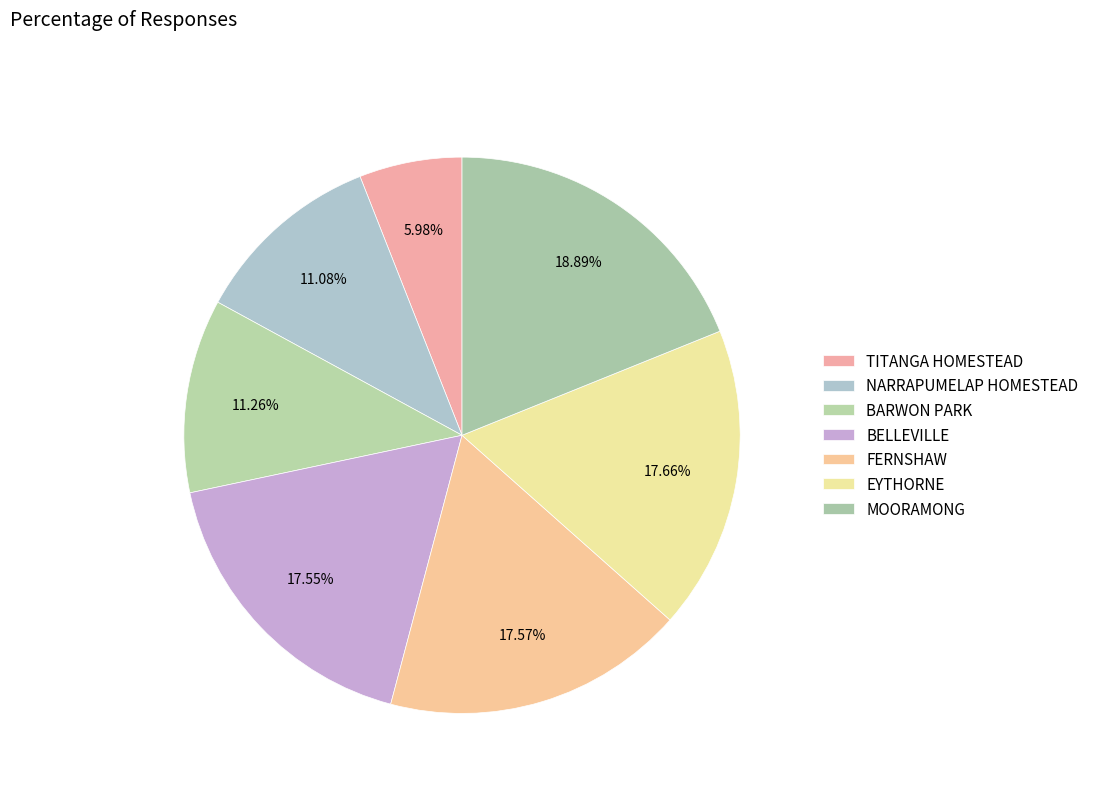

Which has a higher value, BARWON PARK or NARRAPUMELAP HOMESTEAD?

BARWON PARK